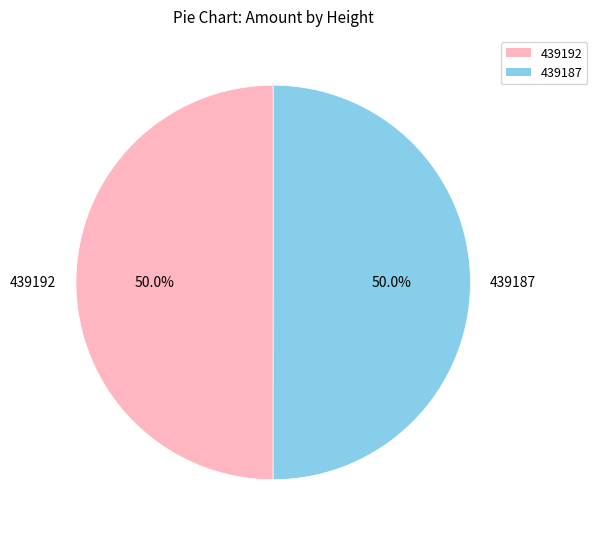

How many slices are in this pie chart?

2